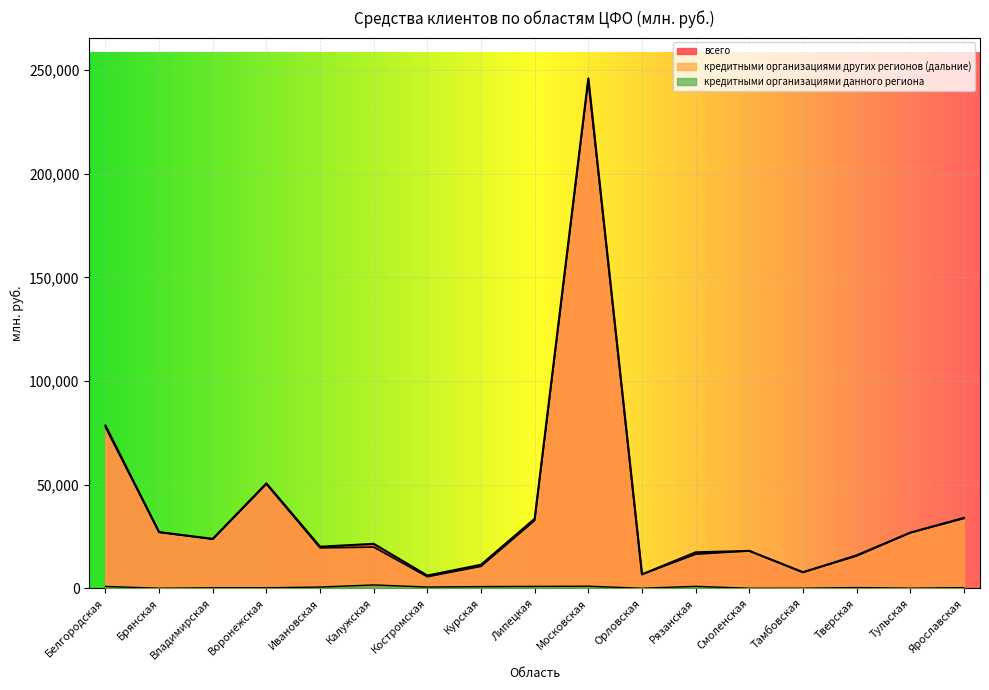

What is the spread (max minus min) of values at Тверская?

15553